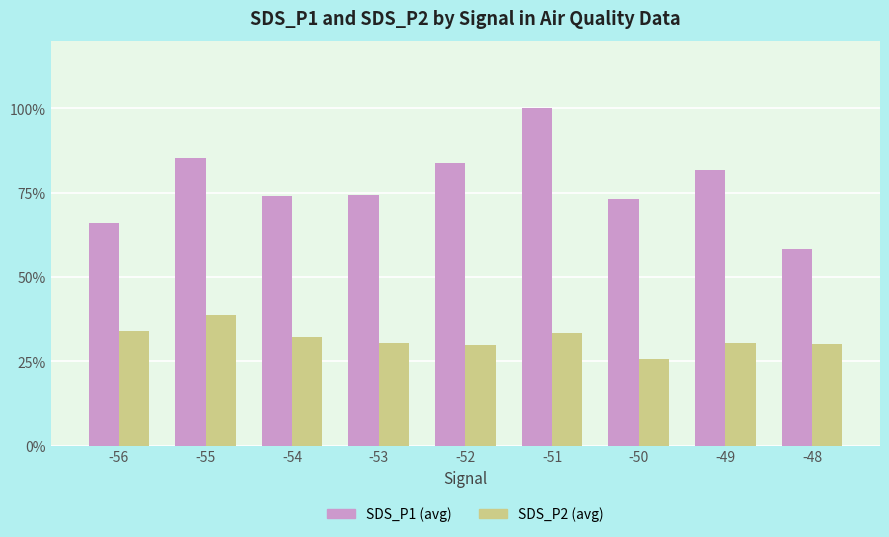

How many series are shown in this chart?

2